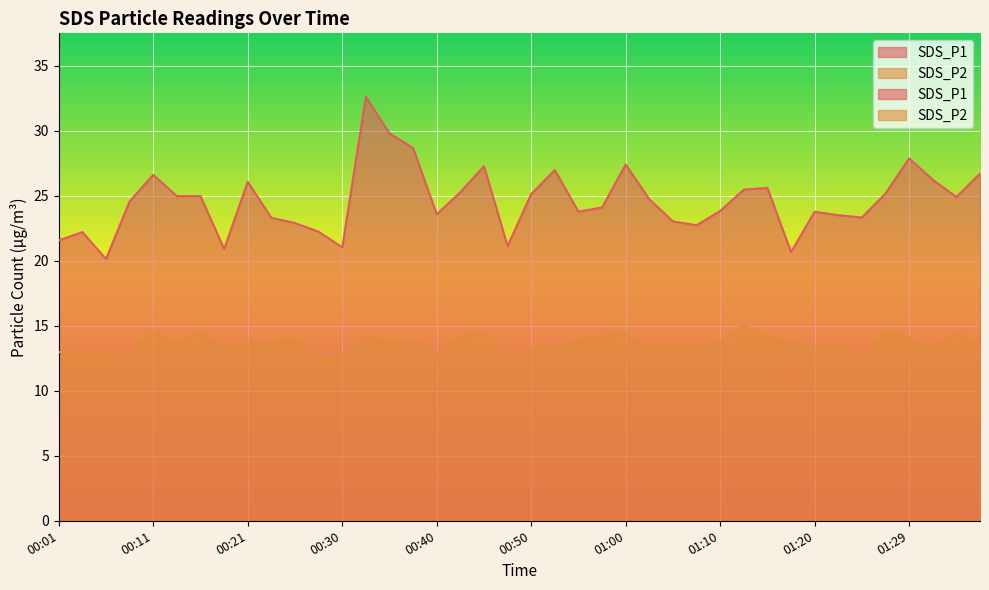

Is it true that SDS_P1 equals 21.1 at 00:48?

True